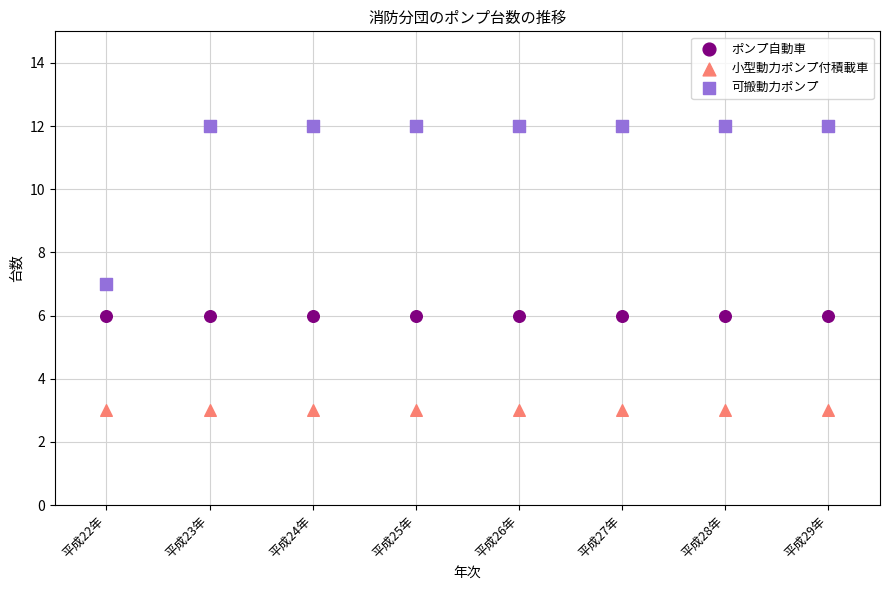

Which series reaches the maximum Y coordinate?

可搬動力ポンプ